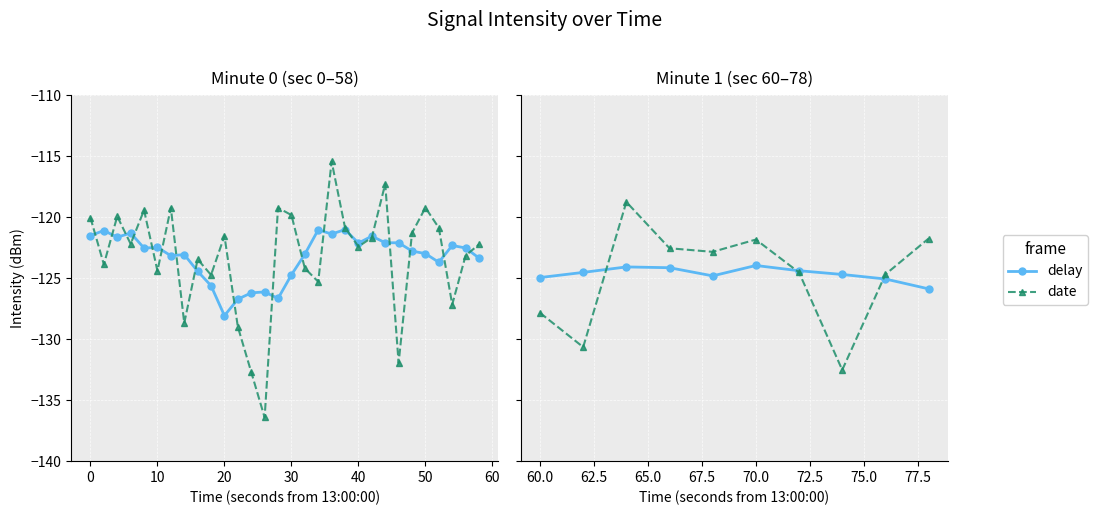

How many categories are shown in the chart?

10